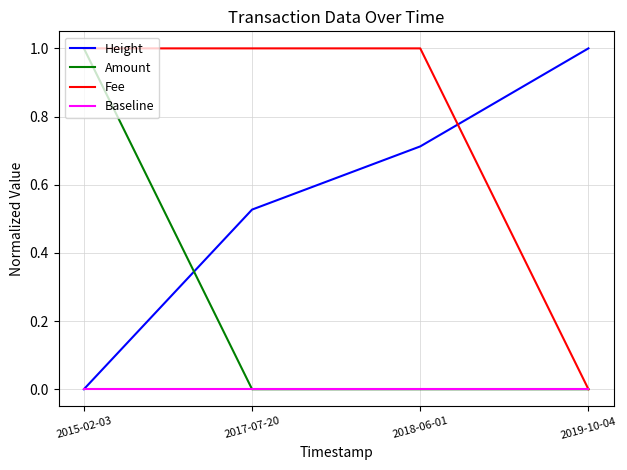

True or false: Amount and Height cross at least once.

True